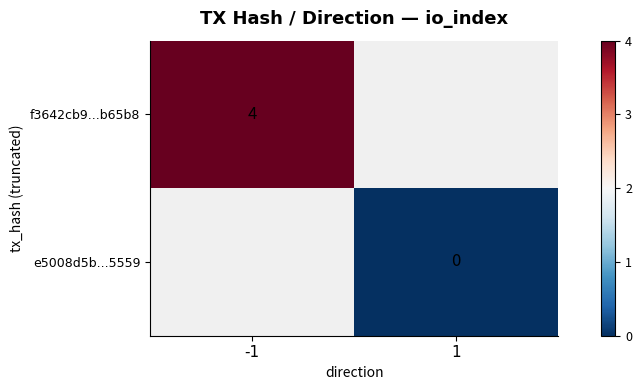

Is the value of f3642cb9...b65b8 at -1 greater than the value of e5008d5b...5559 at 1?

Yes